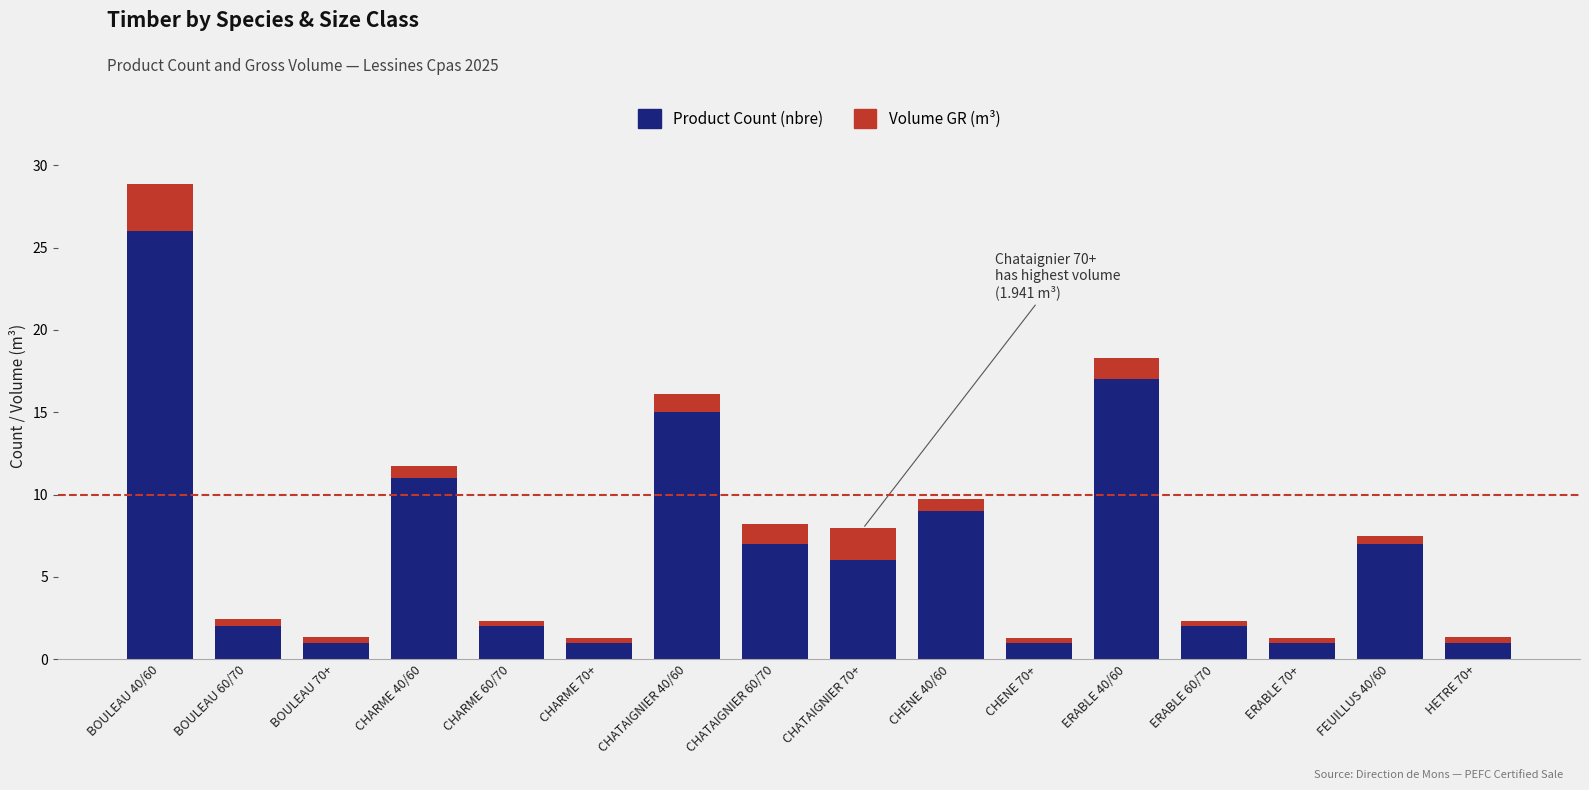

The value of Product Count (nbre) at CHENE 40/60 is 9.0. True or false?

True